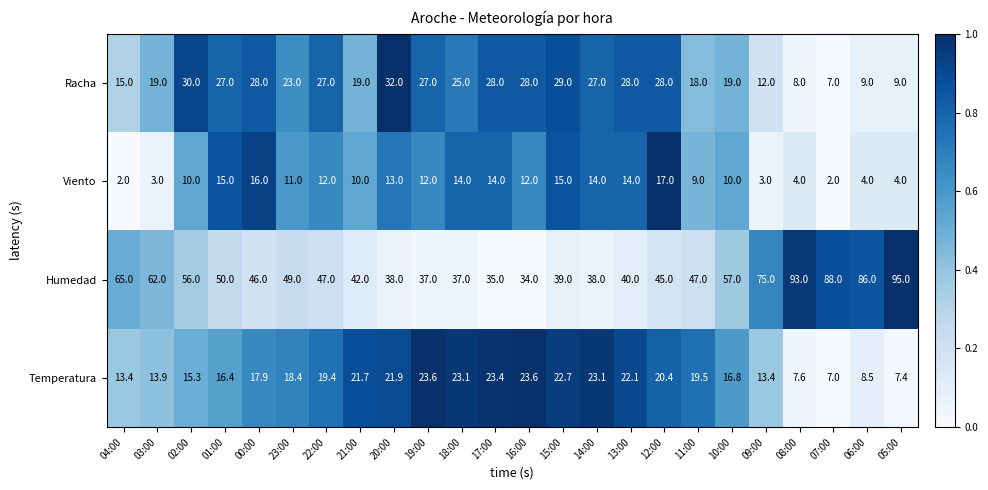

Rank the series by their maximum value, from lowest to highest.

Viento, Temperatura, Racha, Humedad